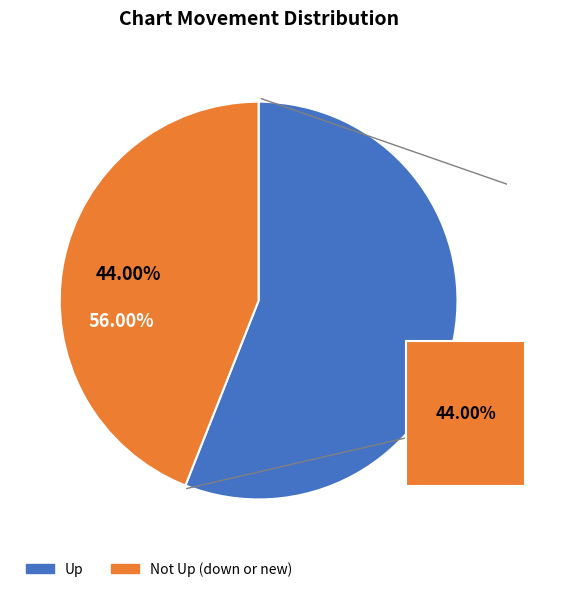

Between up and down, which is larger?

up